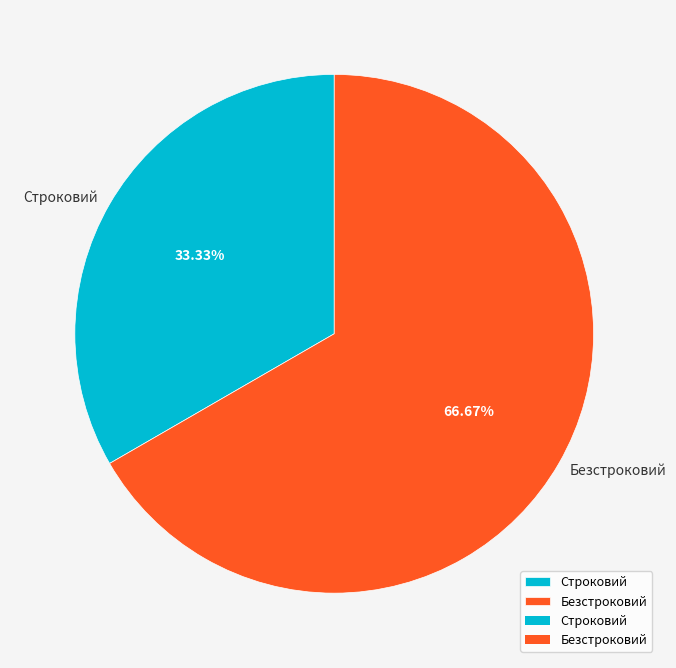

Which has a higher value, Безстроковий or Строковий?

Безстроковий